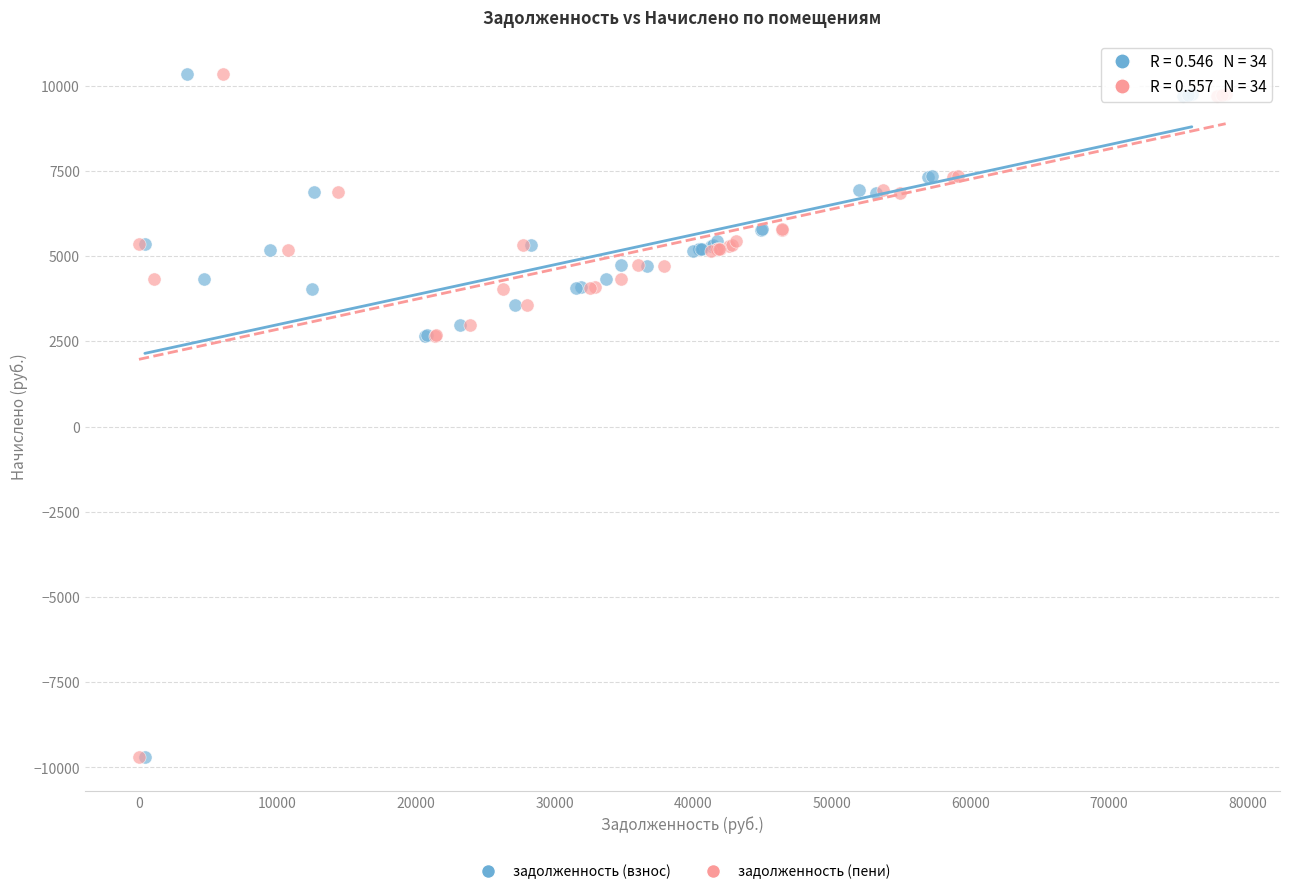

What are all the series names shown in the legend?

задолженность (взнос), задолженность (пени)